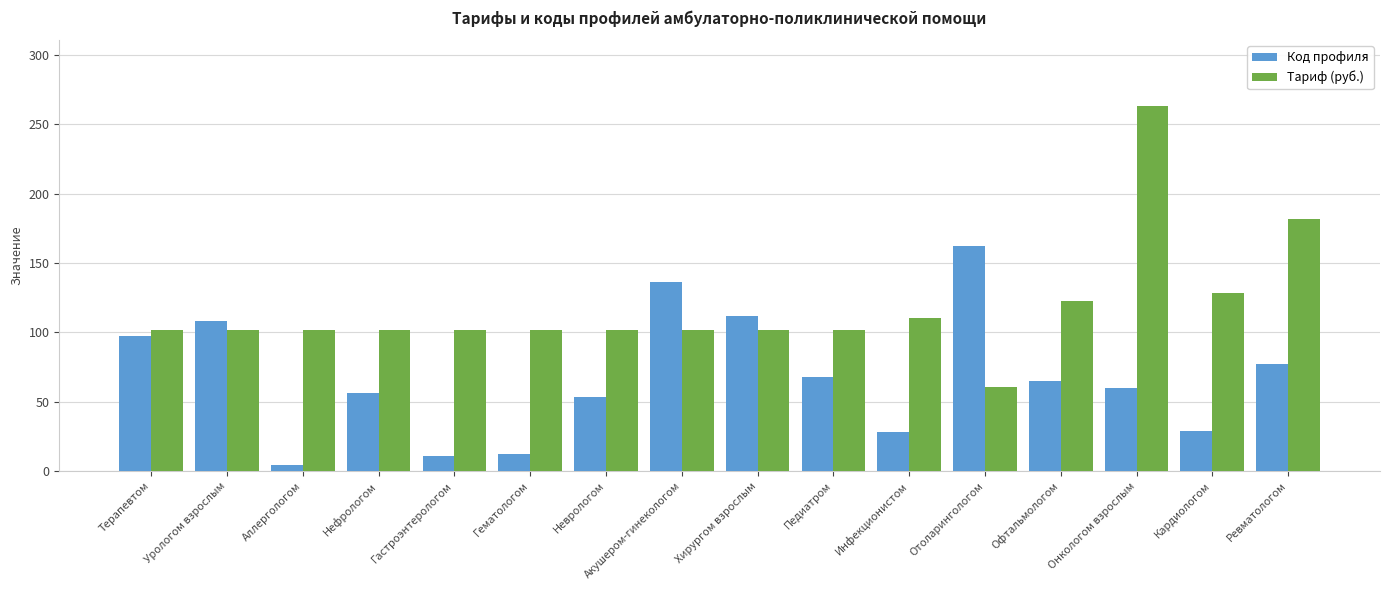

What is the difference between the highest and lowest values at Урологом взрослым?

6.7